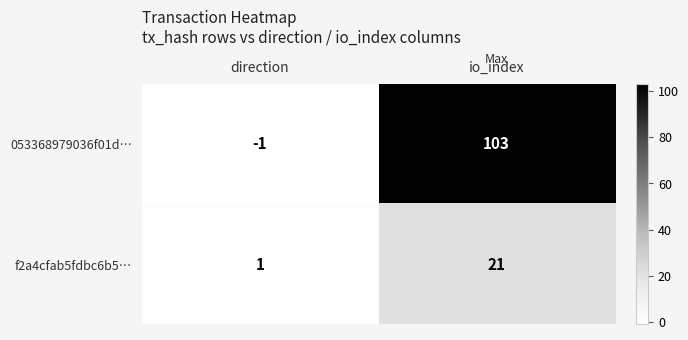

True or false: f2a4cfab5fdbc6b5… has a value of 21 at io_index.

True